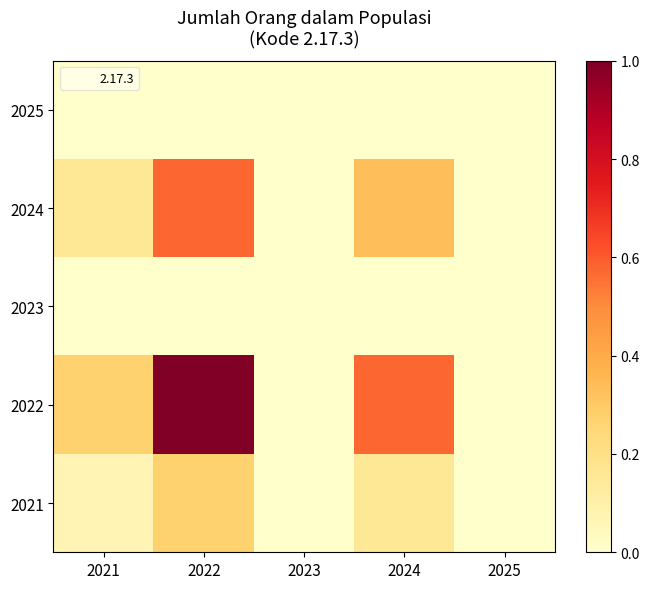

Reading left to right, list all the values displayed in this chart.

2021: 2021=0.1	2022=0.3	2023=0.0	2024=0.2	2025=0.0
2022: 2021=0.3	2022=1.0	2023=0.0	2024=0.6	2025=0.0
2023: 2021=0.0	2022=0.0	2023=0.0	2024=0.0	2025=0.0
2024: 2021=0.2	2022=0.6	2023=0.0	2024=0.3	2025=0.0
2025: 2021=0.0	2022=0.0	2023=0.0	2024=0.0	2025=0.0